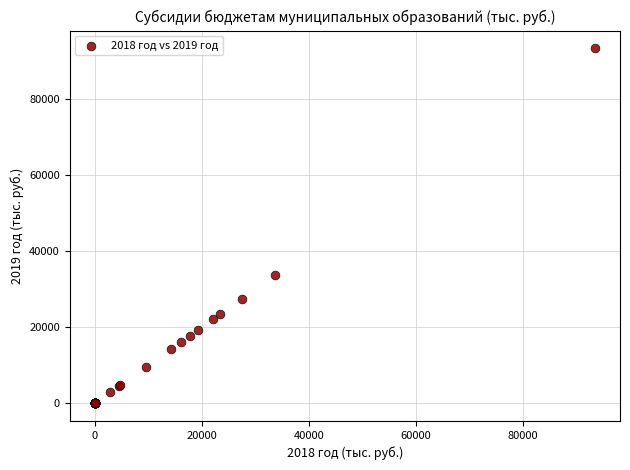

What Y value in the scatter plot is closest to 46732?

33653